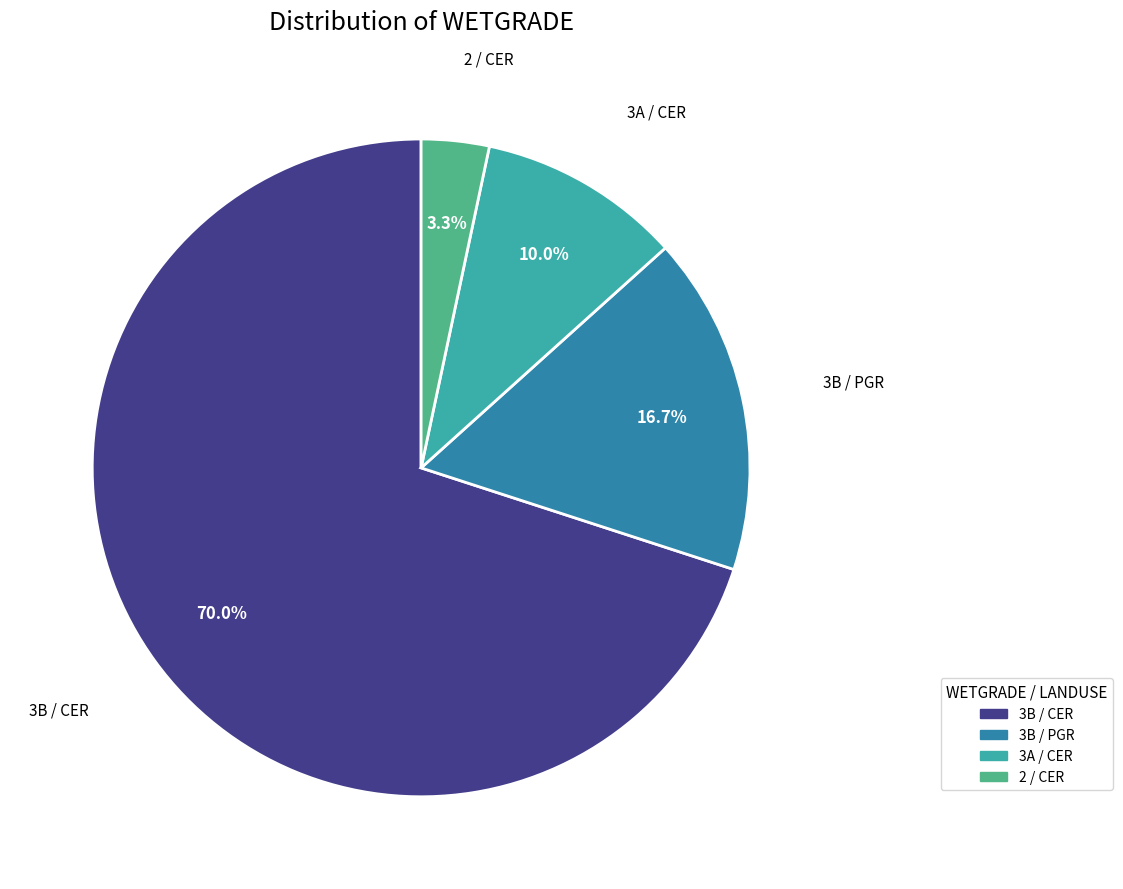

Does any single category account for the majority?

Yes